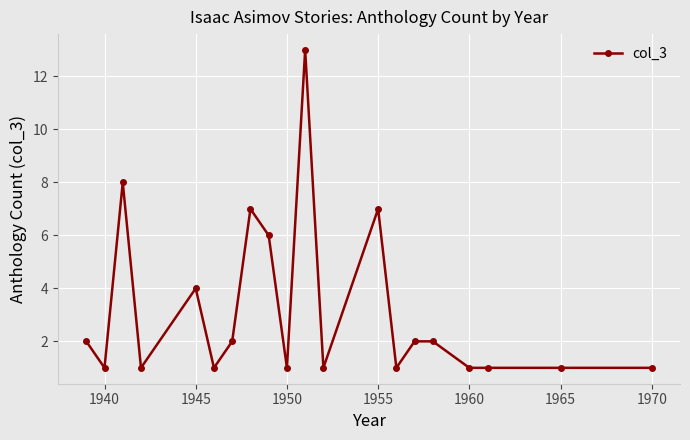

What is the greatest value displayed?

13